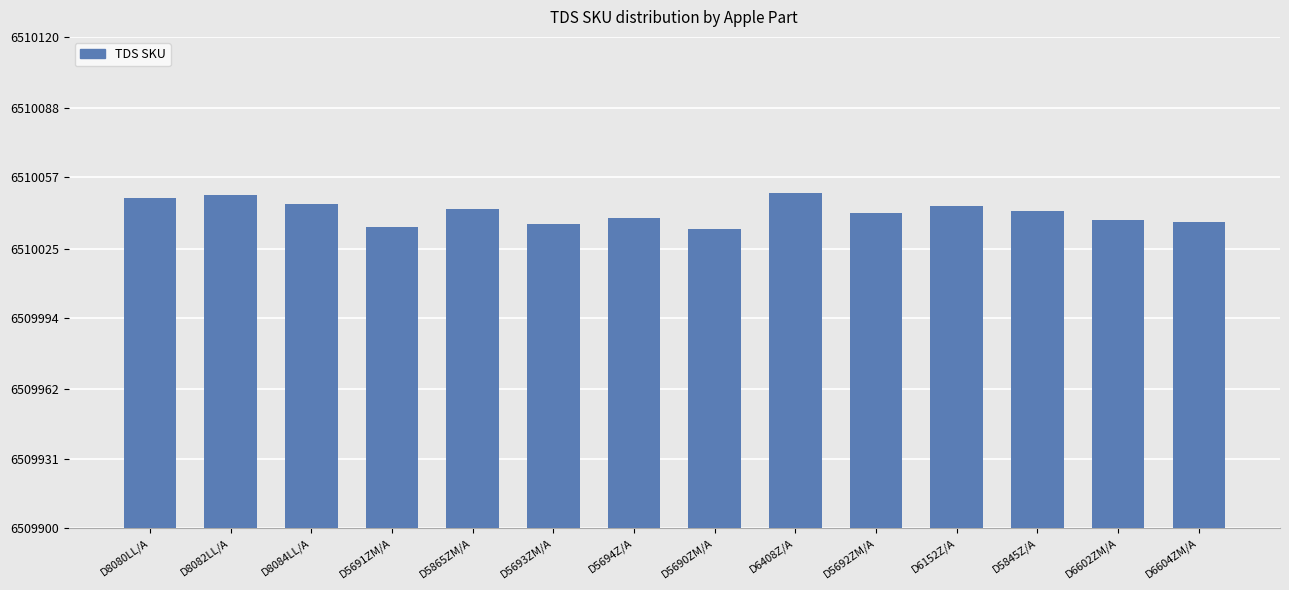

Reading right to left, transcribe all the data shown in this chart.

D6604ZM/A=6510037	D6602ZM/A=6510038	D5845Z/A=6510042	D6152Z/A=6510044	D5692ZM/A=6510041	D6408Z/A=6510050	D5690ZM/A=6510034	D5694Z/A=6510039	D5693ZM/A=6510036	D5865ZM/A=6510043	D5691ZM/A=6510035	D8084LL/A=6510045	D8082LL/A=6510049	D8080LL/A=6510048